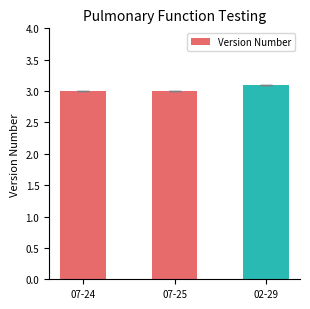

How many values are between 3 and 4?

3